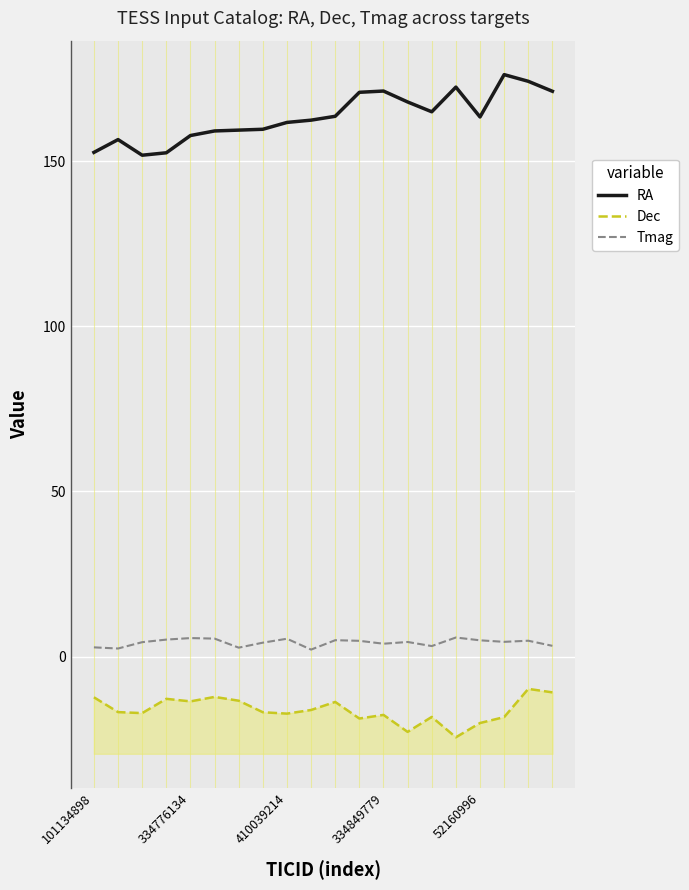

What is the highest value of the Tmag series?

5.8